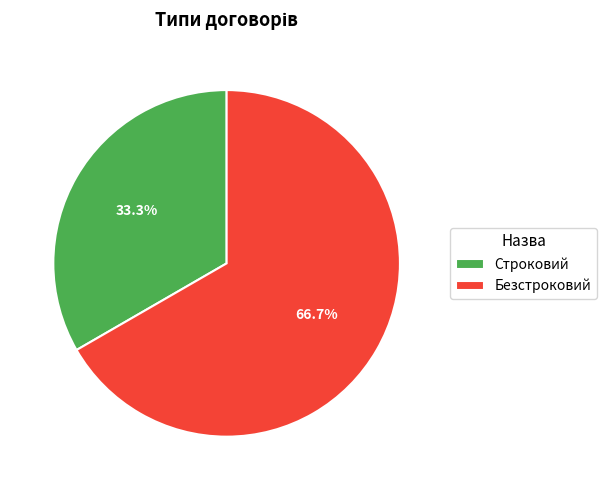

Which slice is the smallest?

Строковий